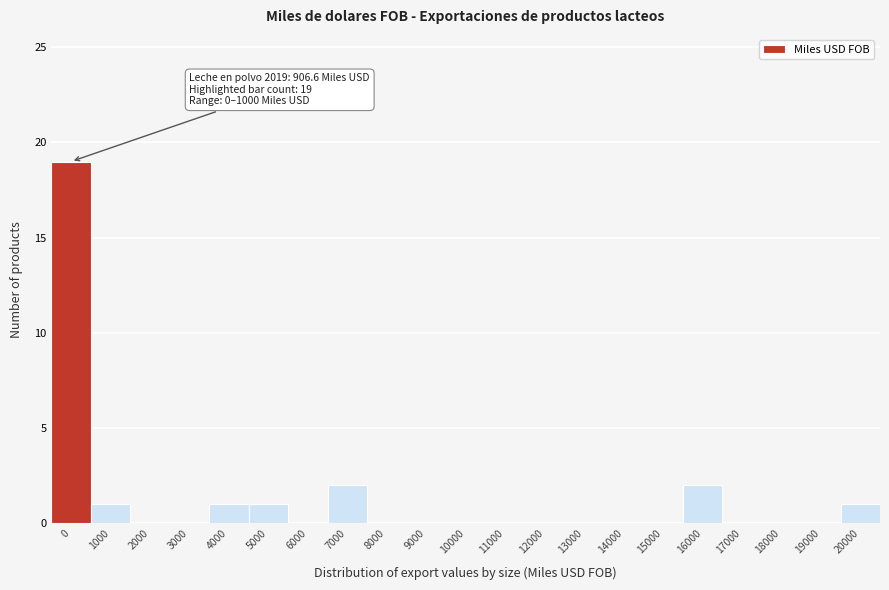

Reading right to left, list all the values displayed in this chart.

20000=1	19000=0	18000=0	17000=0	16000=2	15000=0	14000=0	13000=0	12000=0	11000=0	10000=0	9000=0	8000=0	7000=2	6000=0	5000=1	4000=1	3000=0	2000=0	1000=1	0=19